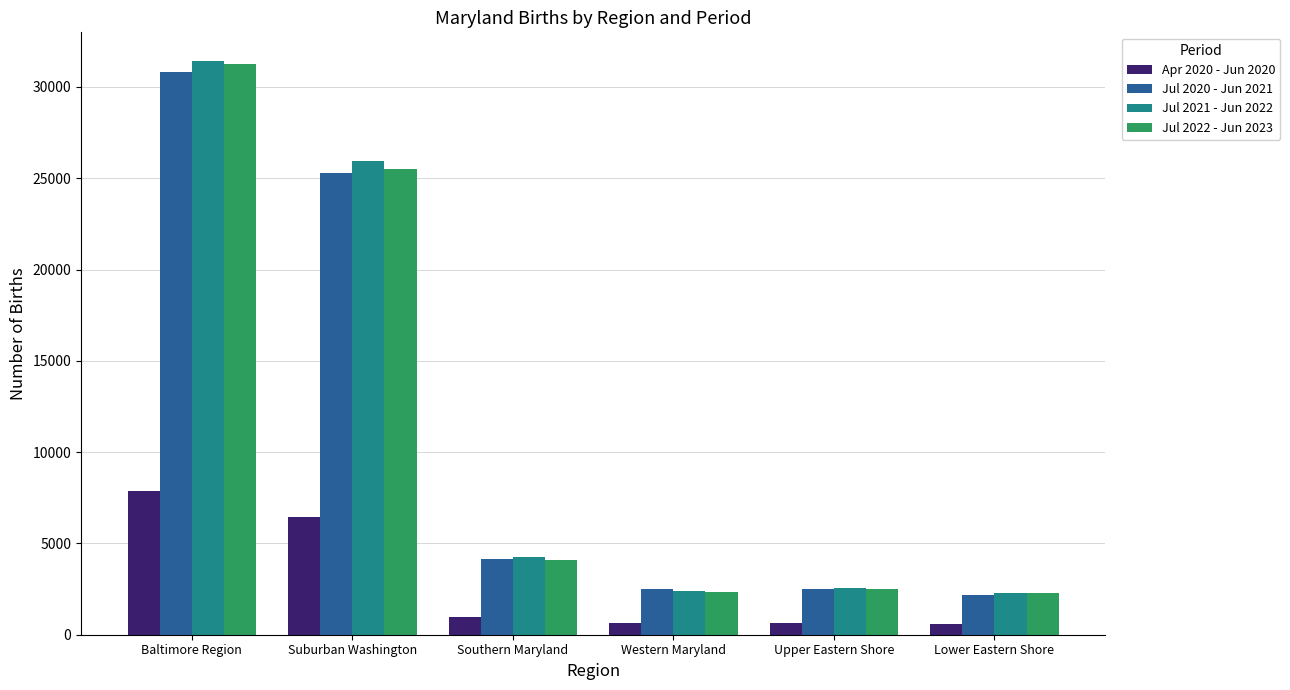

Is the value of Jul 2020 - Jun 2021 at Suburban Washington greater than the value of Apr 2020 - Jun 2020 at Lower Eastern Shore?

Yes